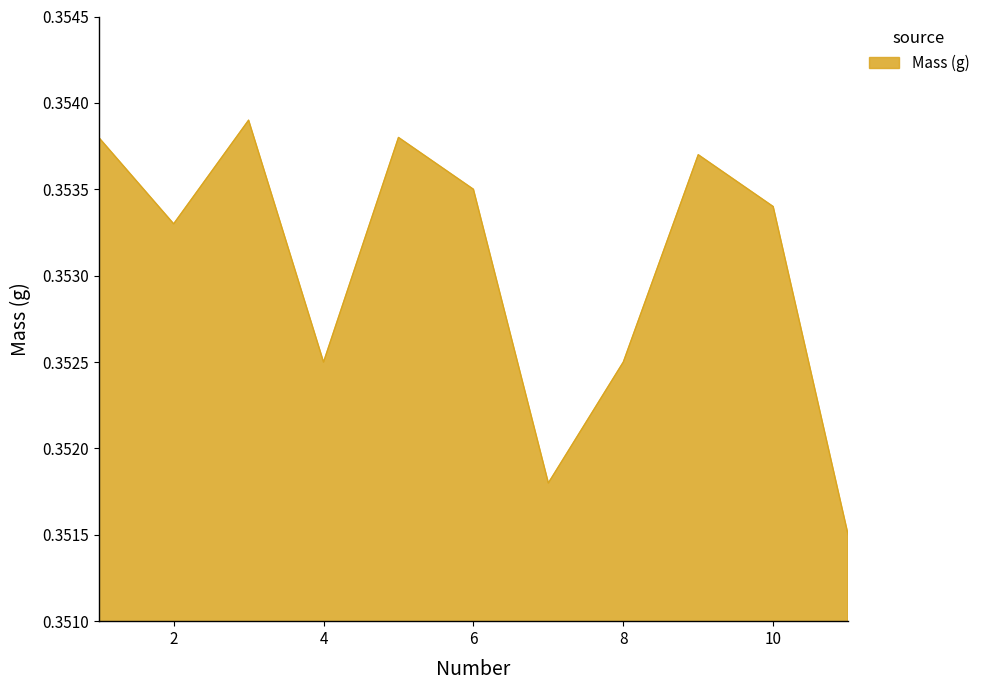

At which category does the chart reach its peak across all series?

3